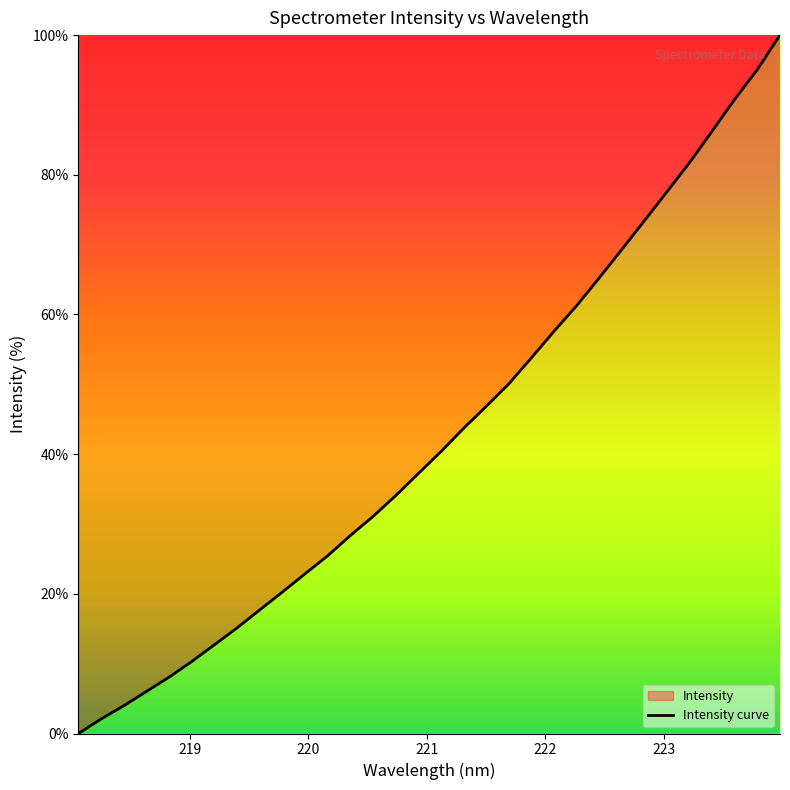

What is the maximum value shown in the chart?

100.0